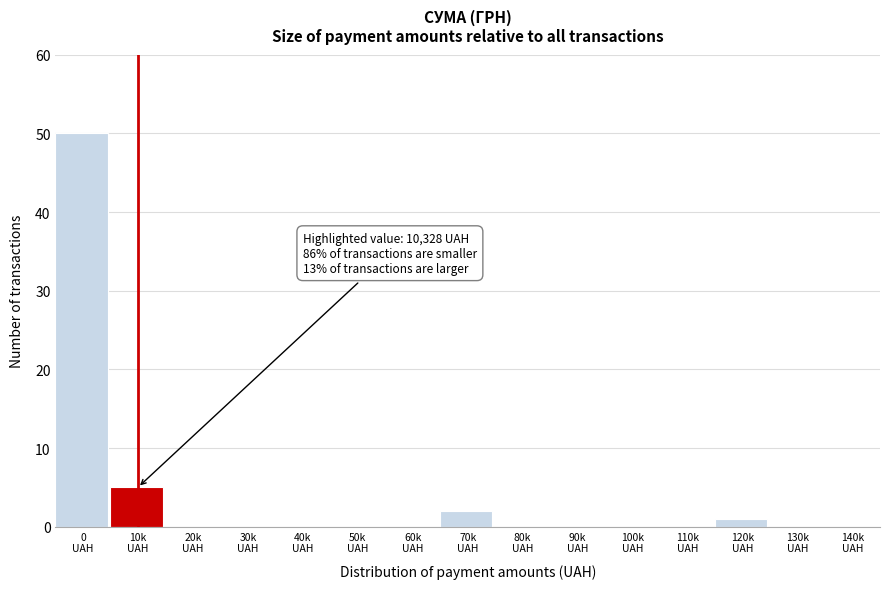

What is the maximum value shown in the chart?

50